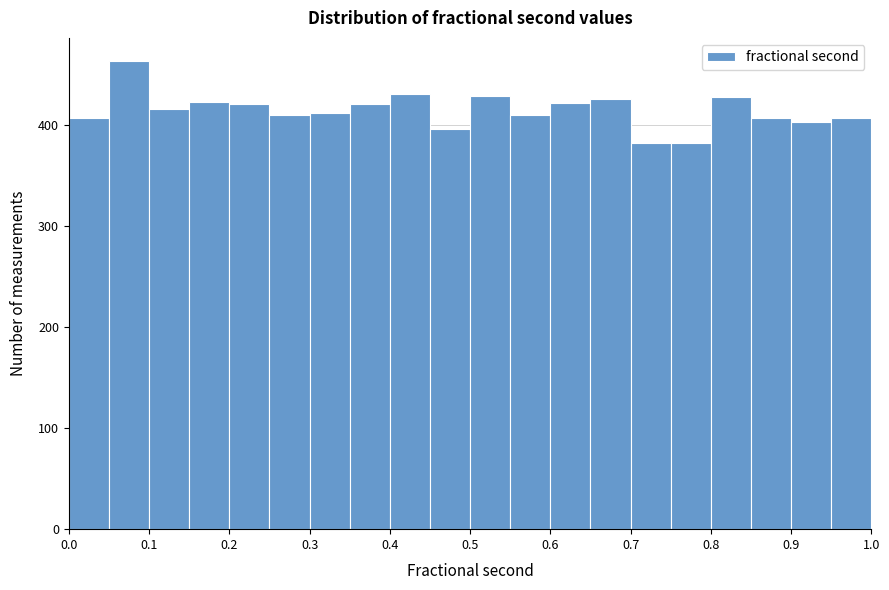

Reading left to right, list every bar in this chart as the range it spans on the x-axis followed by its height. The values are not printed on the chart, so give them approximately, as read against the axis.

0.00 to 0.05: 410
0.05 to 0.10: 460
0.10 to 0.15: 420
0.15 to 0.20: 420
0.20 to 0.25: 420
0.25 to 0.30: 410
0.30 to 0.35: 410
0.35 to 0.40: 420
0.40 to 0.45: 430
0.45 to 0.50: 400
0.50 to 0.55: 430
0.55 to 0.60: 410
0.60 to 0.65: 420
0.65 to 0.70: 430
0.70 to 0.75: 380
0.75 to 0.80: 380
0.80 to 0.85: 430
0.85 to 0.90: 410
0.90 to 0.95: 400
0.95 to 1.00: 410